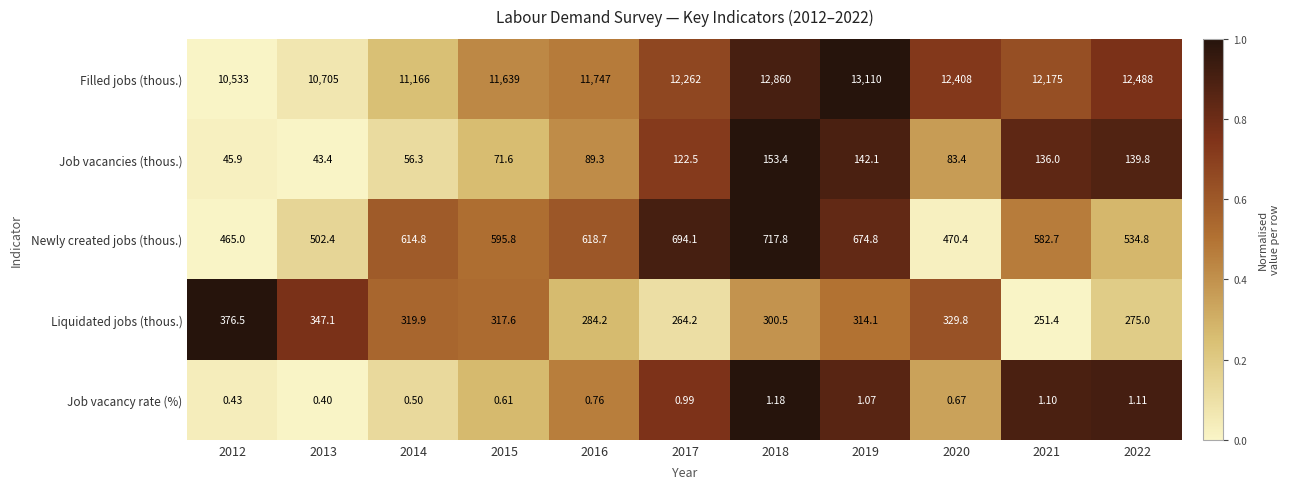

Which series has the widest spread of values?

Filled jobs (thous.)